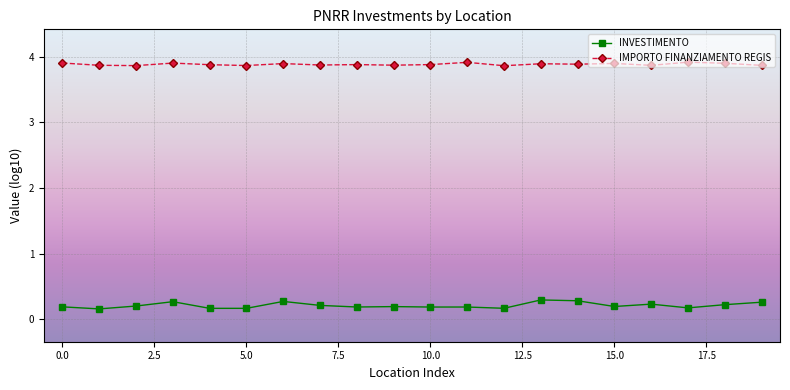

Count the INVESTIMENTO values in the range 0 to 1.

20